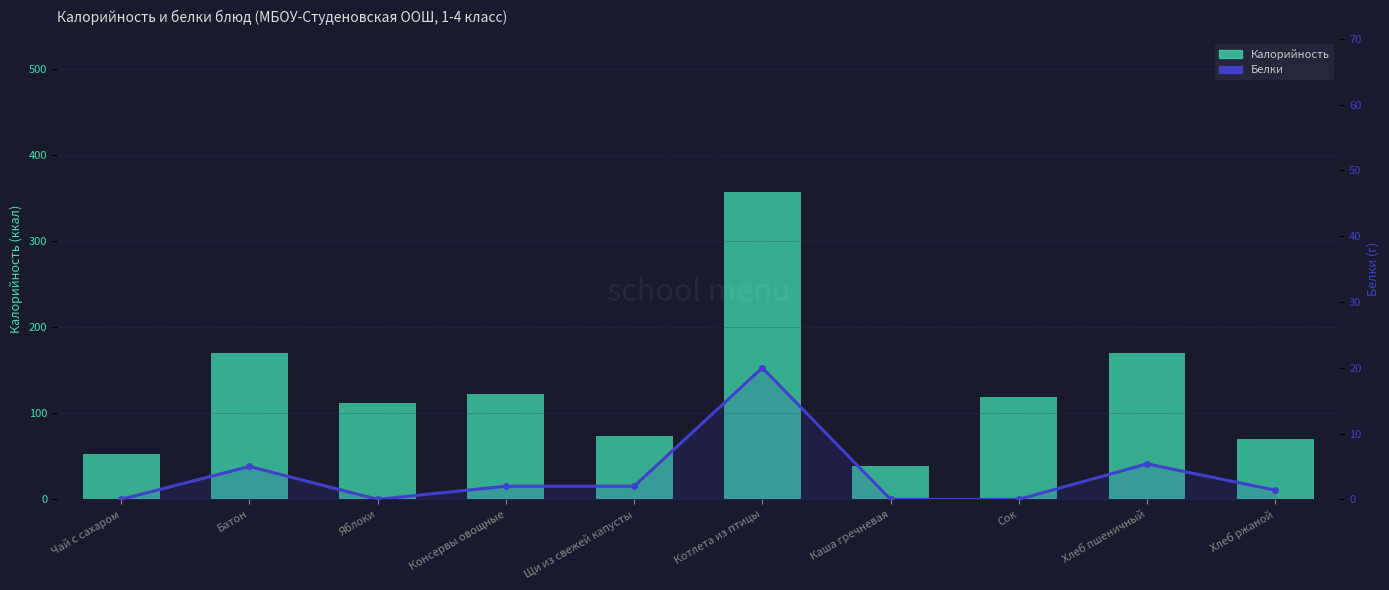

At Щи из свежей капусты, list the series in order from largest to smallest.

Калорийность, Белки